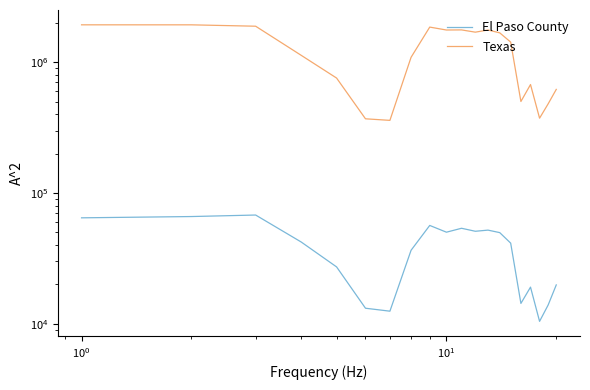

Rank the series by their average value, from lowest to highest.

El Paso County, Texas